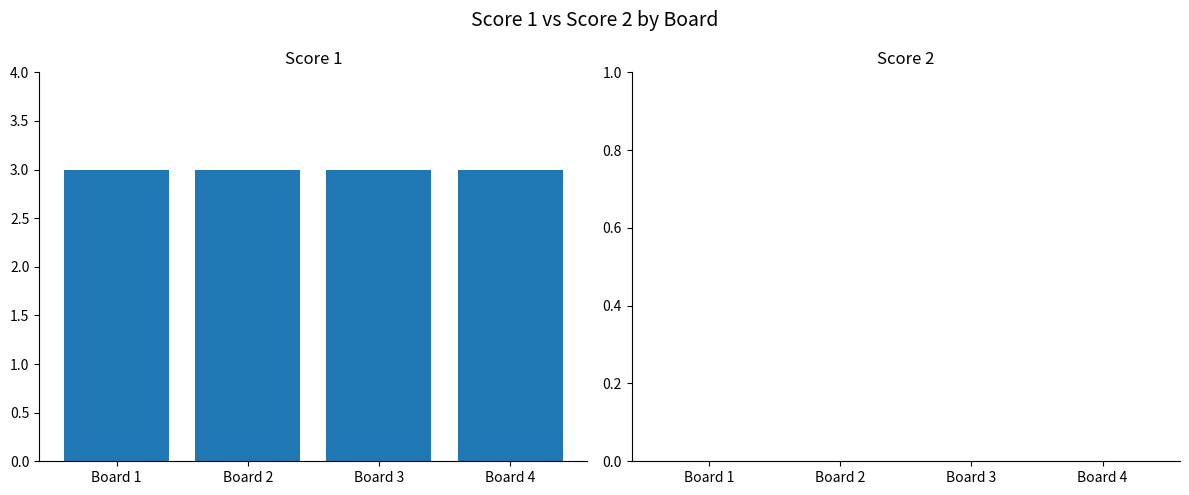

Where is Score 1 nearest to the value 3?

Board 1